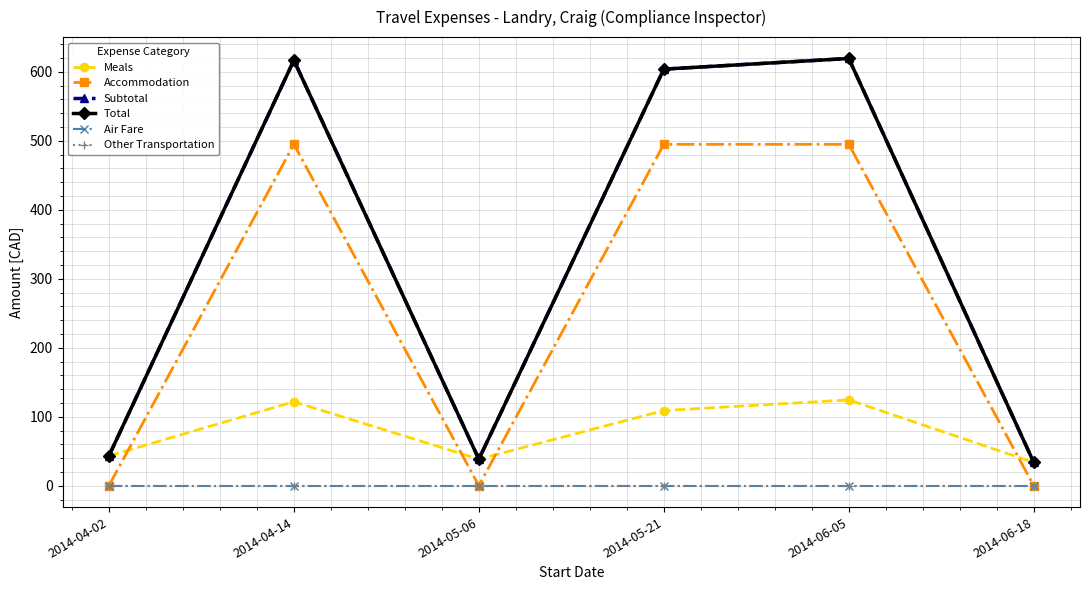

Does the chart have visible grid lines?

Yes